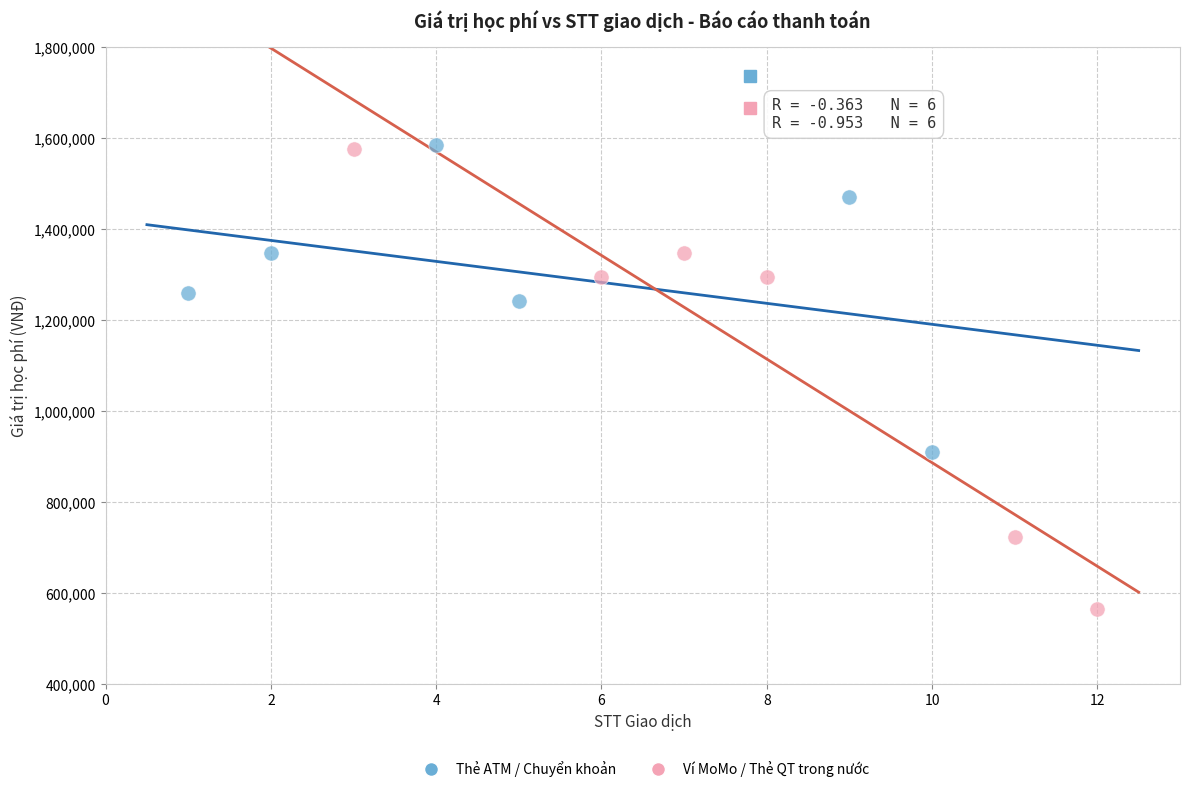

Which series has the widest spread of Y values?

Ví MoMo / Thẻ QT trong nước